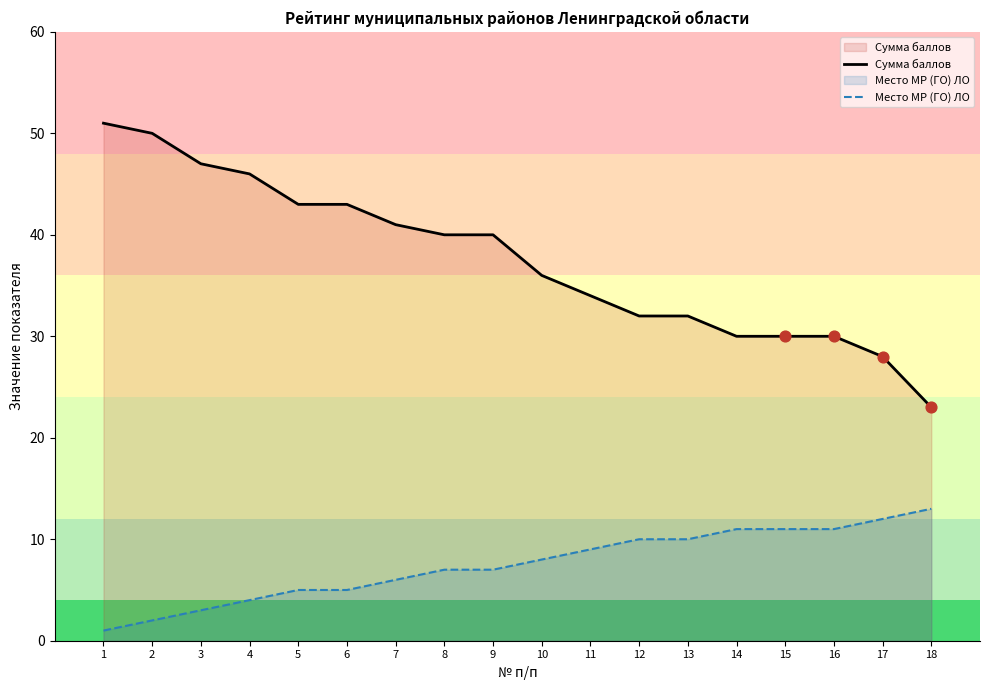

Is the value of Сумма баллов at 12 greater than the value of Место МР (ГО) ЛО at 7?

Yes